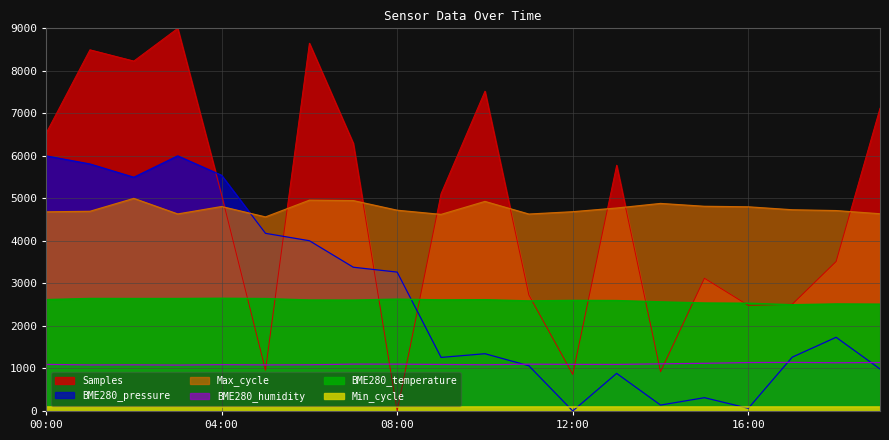

What is the label of the 15th point from the left?

14:00